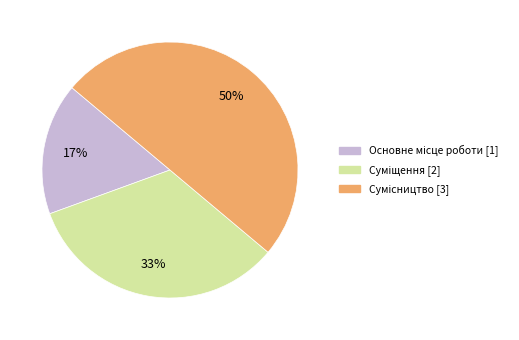

To the nearest percent, what is the difference between the largest and smallest slice percentages?

33%